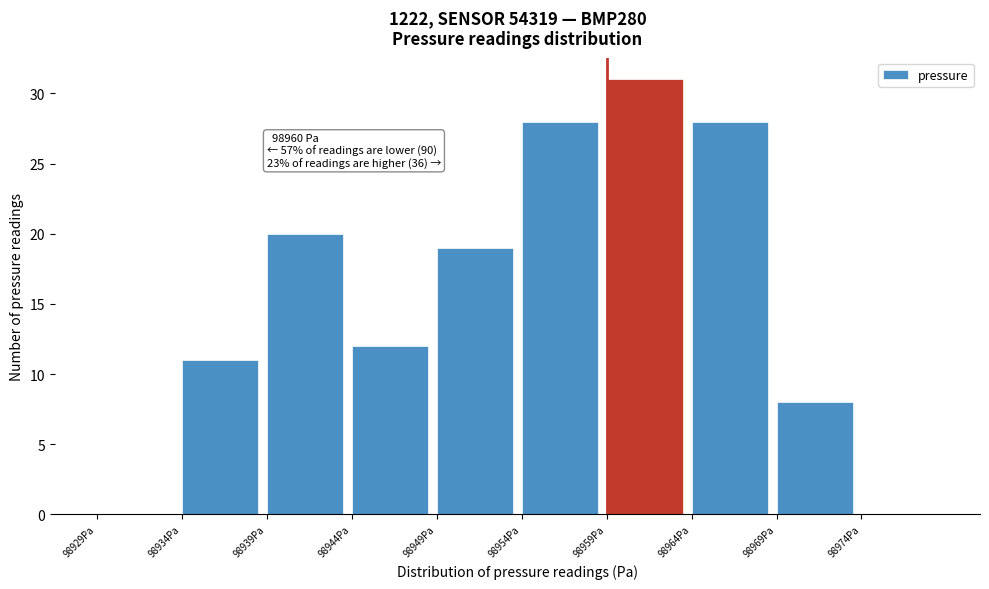

Reading left to right, what are all the values shown in this chart?

98929Pa=0	98934Pa=11	98939Pa=20	98944Pa=12	98949Pa=19	98954Pa=28	98959Pa=31	98964Pa=28	98969Pa=8	98974Pa=0